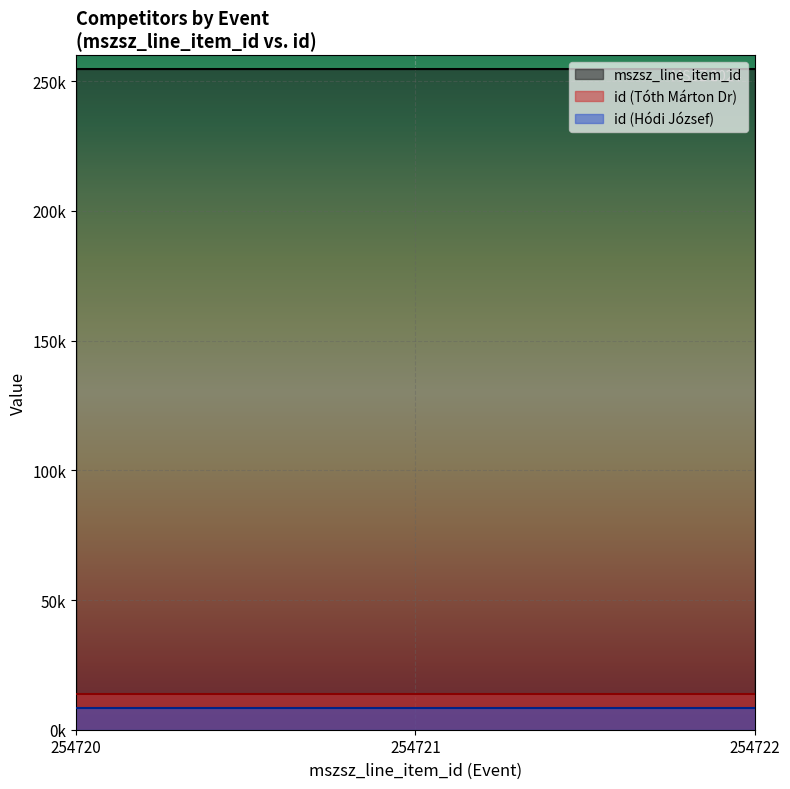

What is the minimum value shown in the chart?

8489